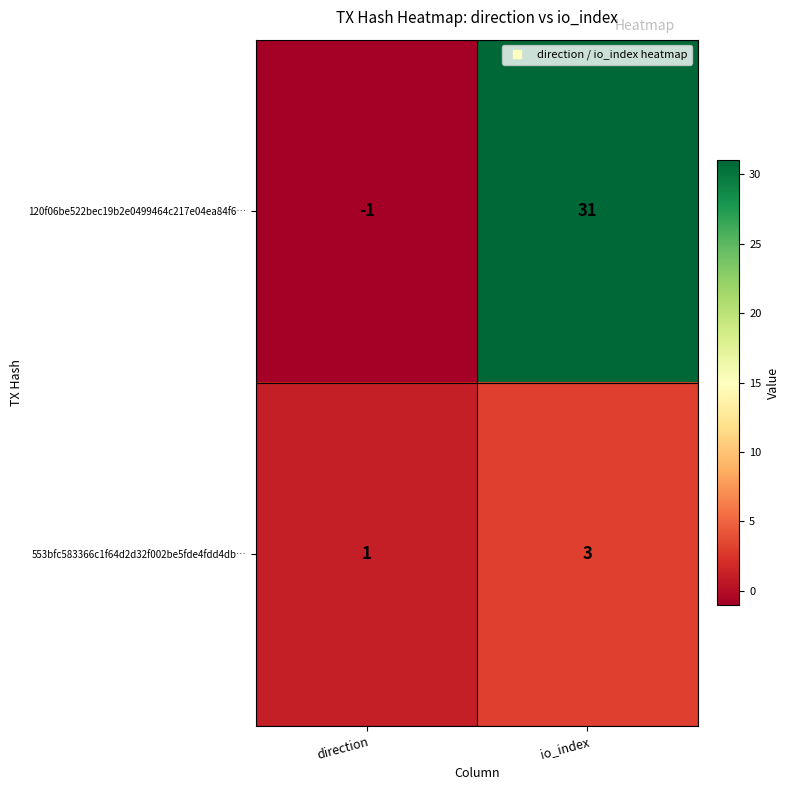

Which series has the largest total across all categories?

120f06be522bec19b2e0499464c217e04ea84f6…